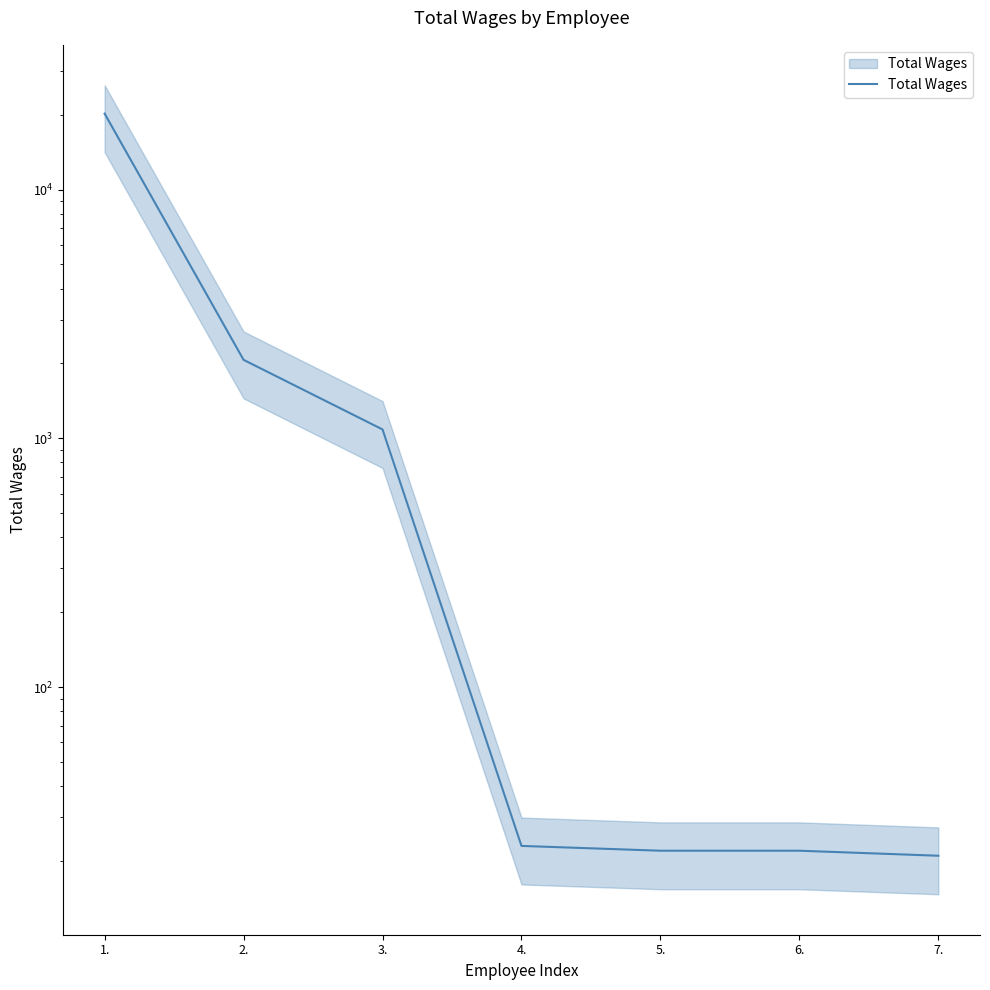

Where is the data nearest to the value 10110?

2.